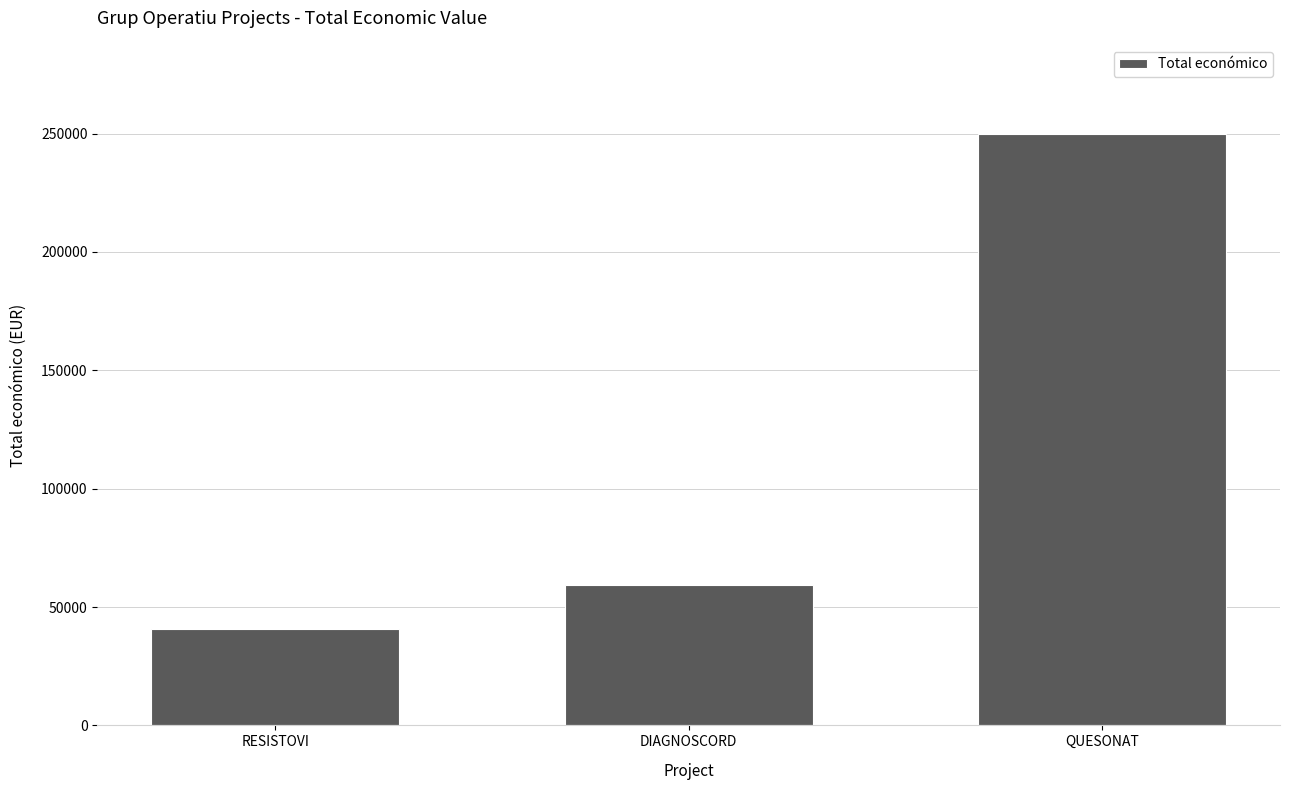

Reading left to right, extract all data points from this chart.

RESISTOVI=40876	DIAGNOSCORD=59106	QUESONAT=250000